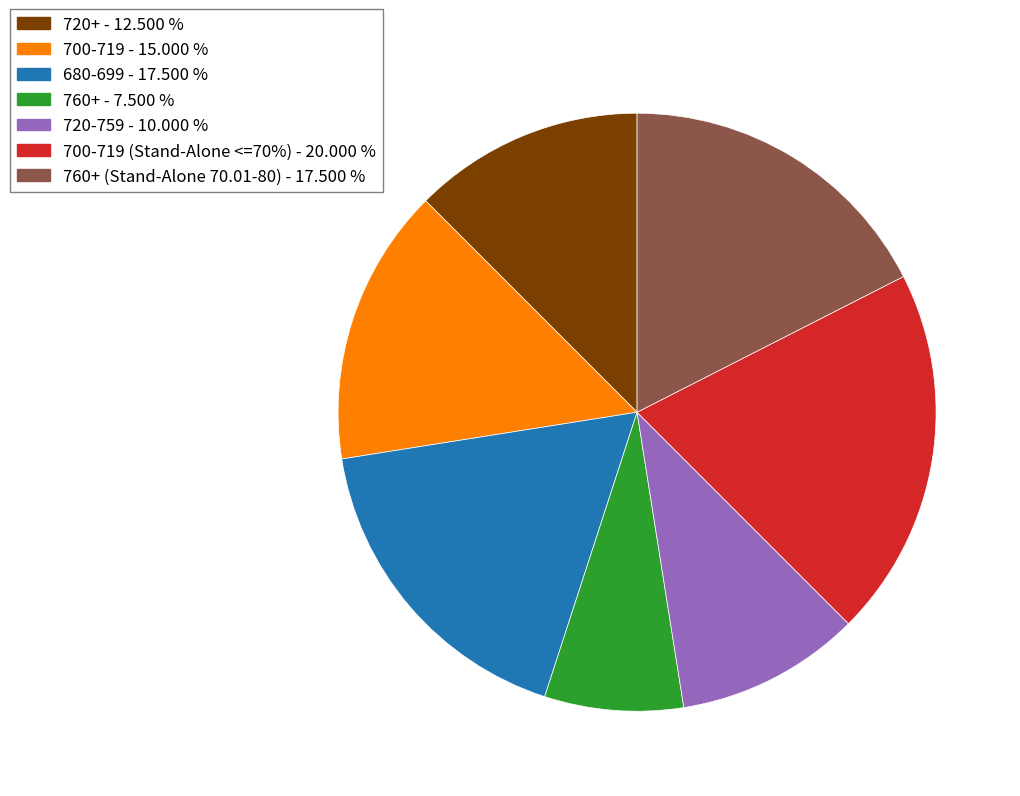

Does any single category account for the majority?

No